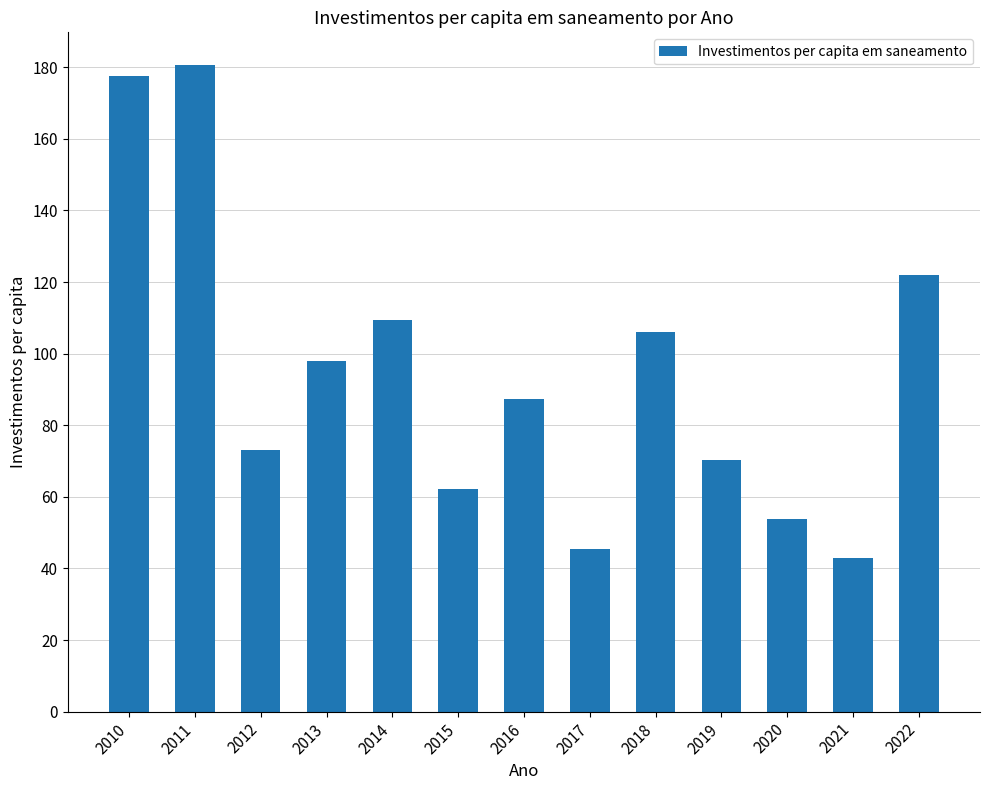

What is the average value?

94.5